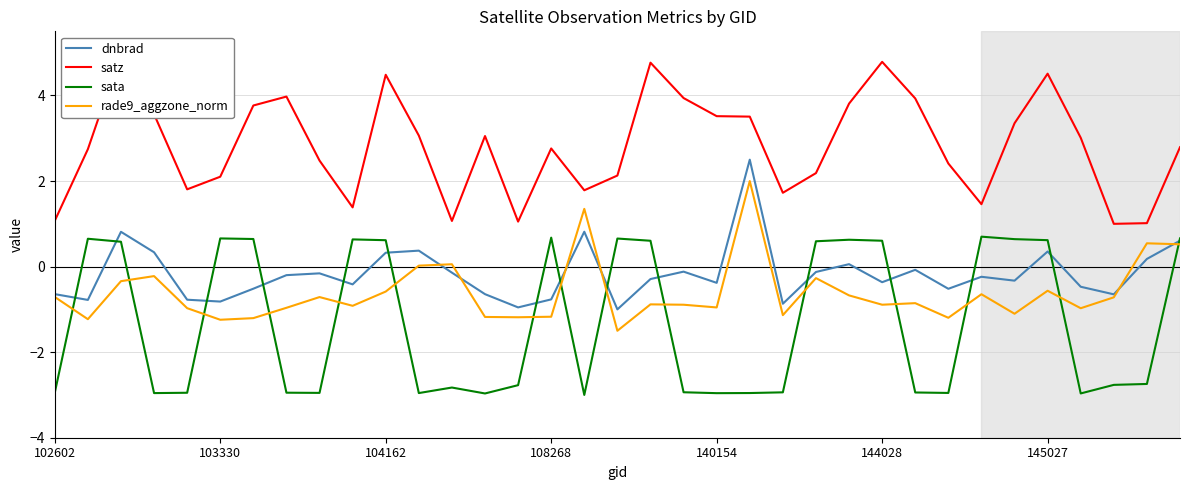

What is the maximum value for rade9_aggzone_norm?

2.0